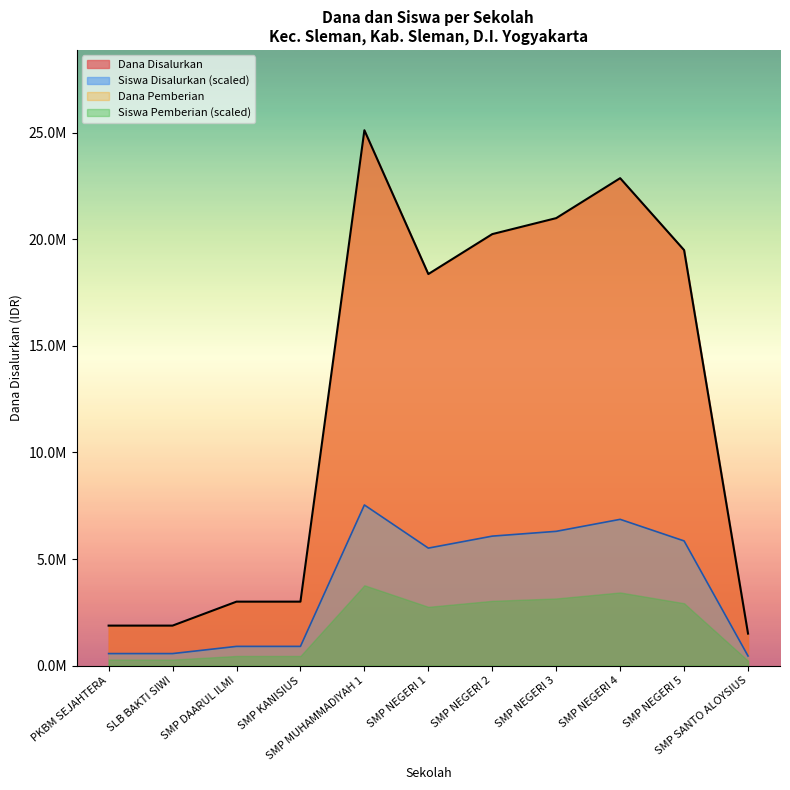

Which series has the widest spread of values?

Dana Disalurkan